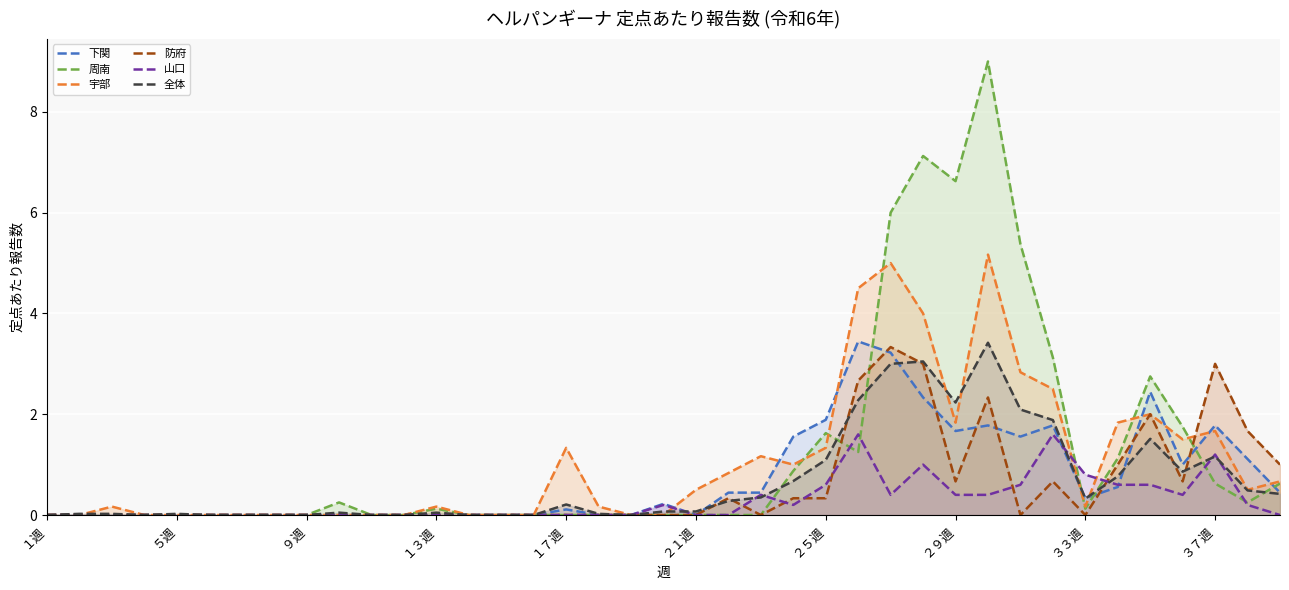

Does the chart display data point markers on the line(s)?

No